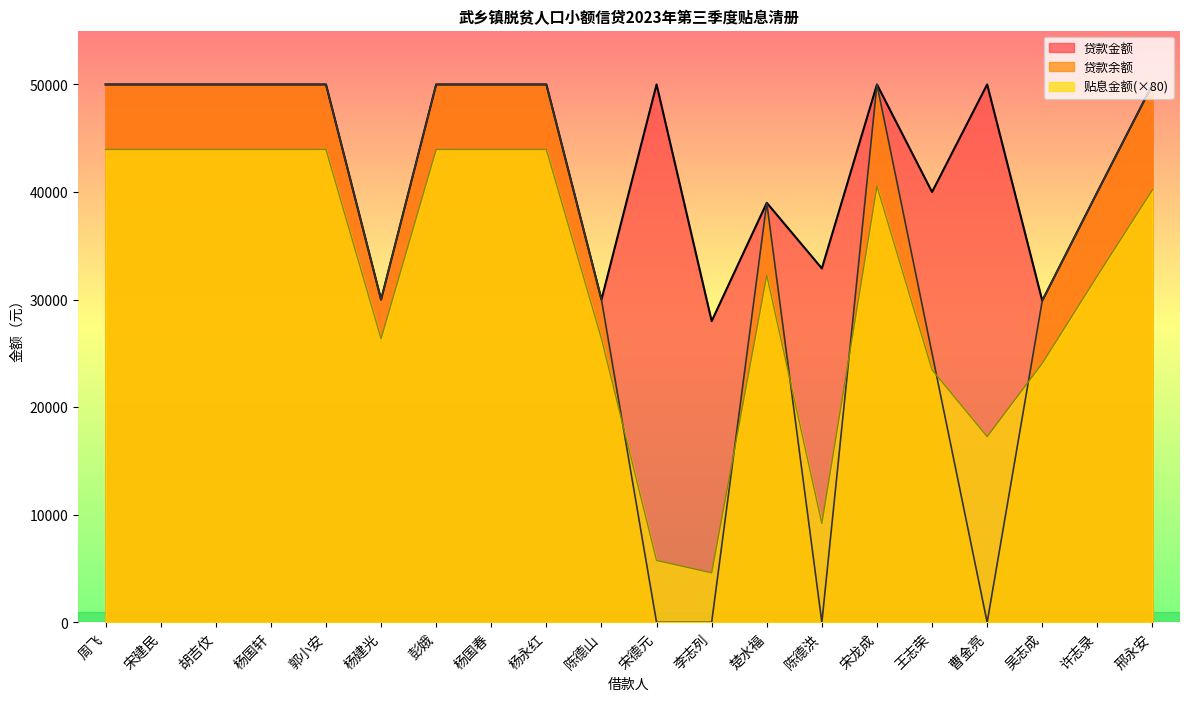

Where is 贴息金额 nearest to the value 24280?

吴志成